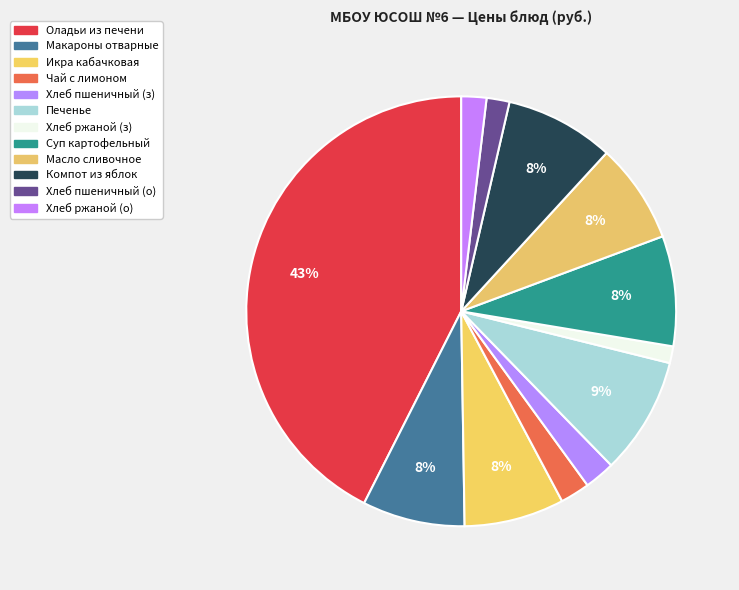

Does any single category account for the majority?

No